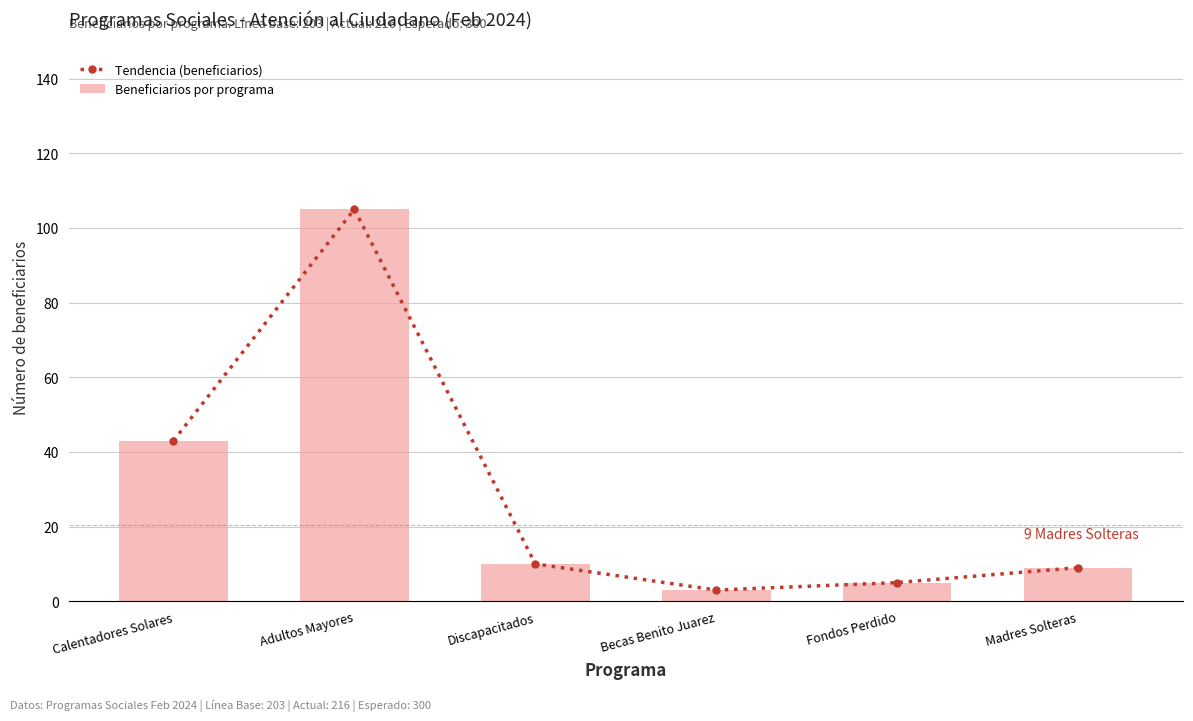

List the labels in order of Beneficiarios por programa value, smallest first.

Becas Benito Juarez, Fondos Perdido, Madres Solteras, Discapacitados, Calentadores Solares, Adultos Mayores